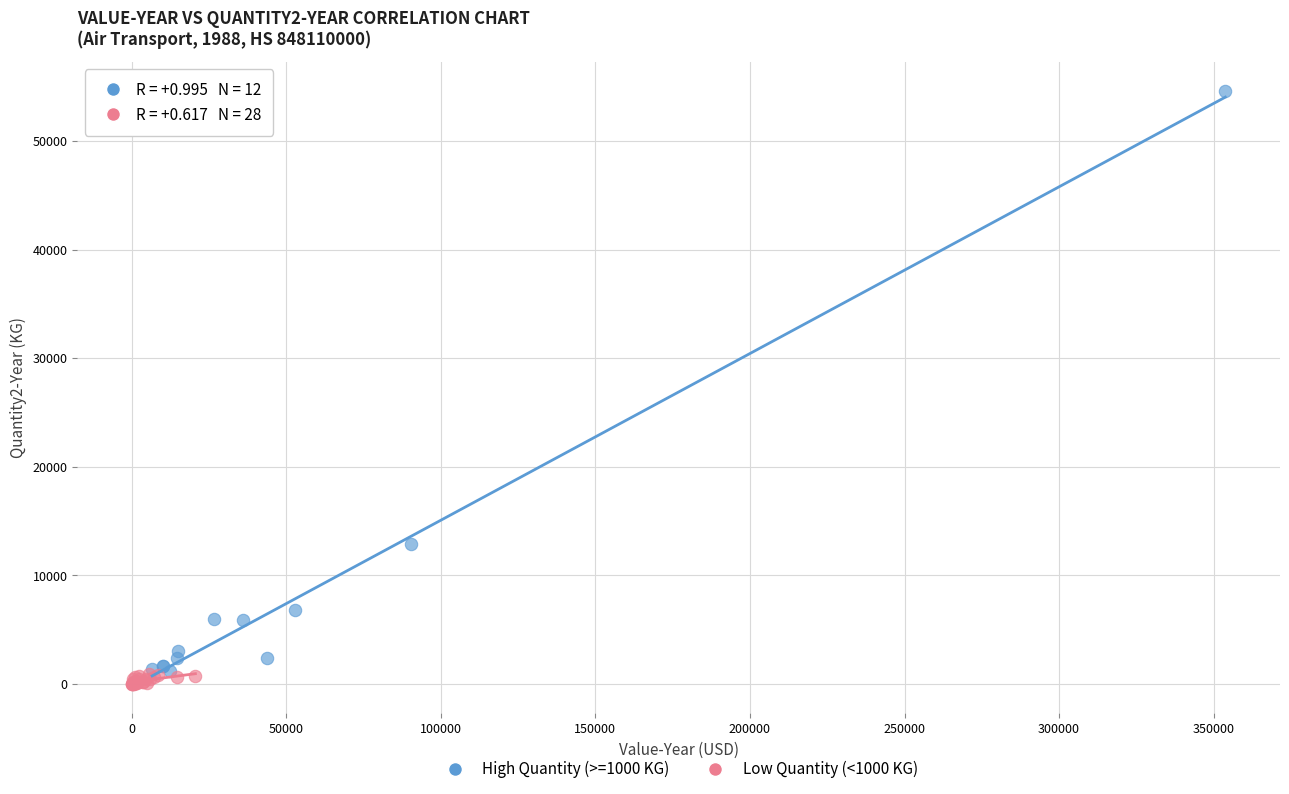

Which series contains the highest Y value?

High Quantity (>=1000 KG)